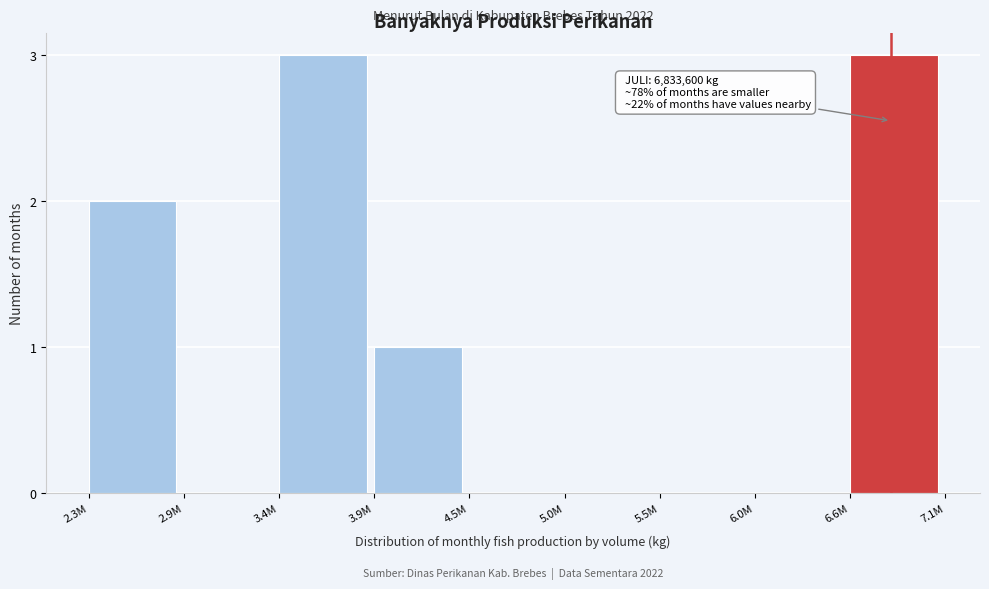

Reading left to right, transcribe all the data shown in this chart.

2.3M=2	2.9M=0	3.4M=3	3.9M=1	4.5M=0	5.0M=0	5.5M=0	6.0M=0	6.6M=3